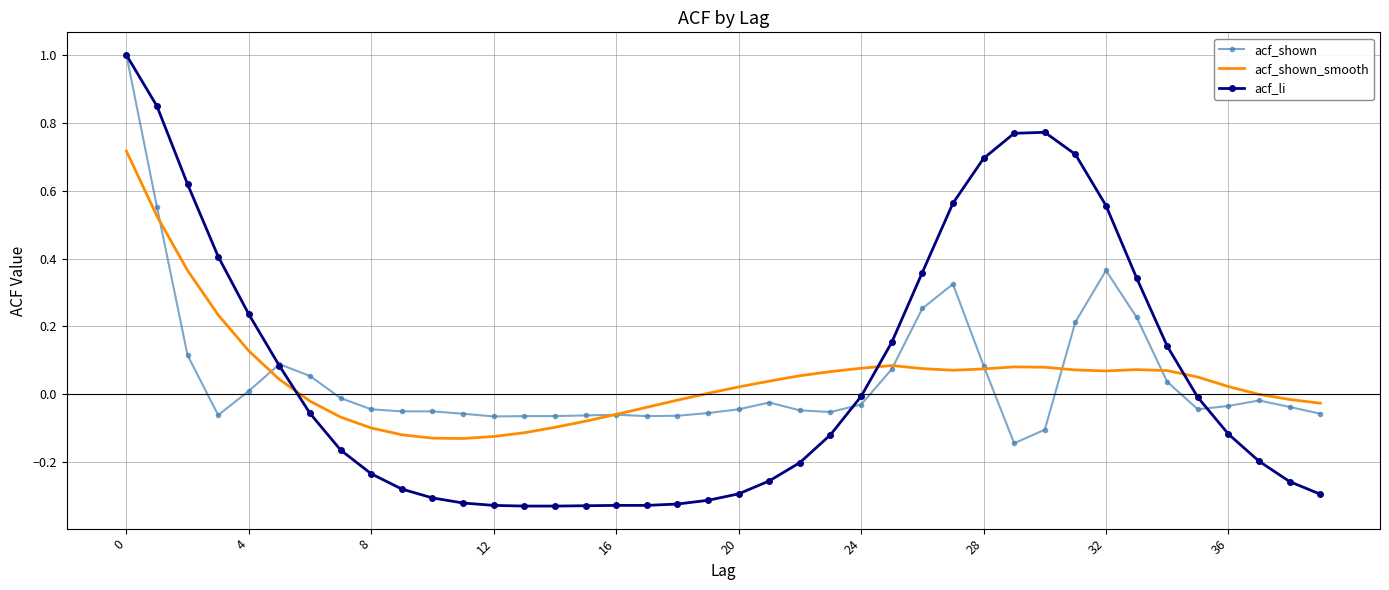

Which series has the widest spread of values?

acf_li